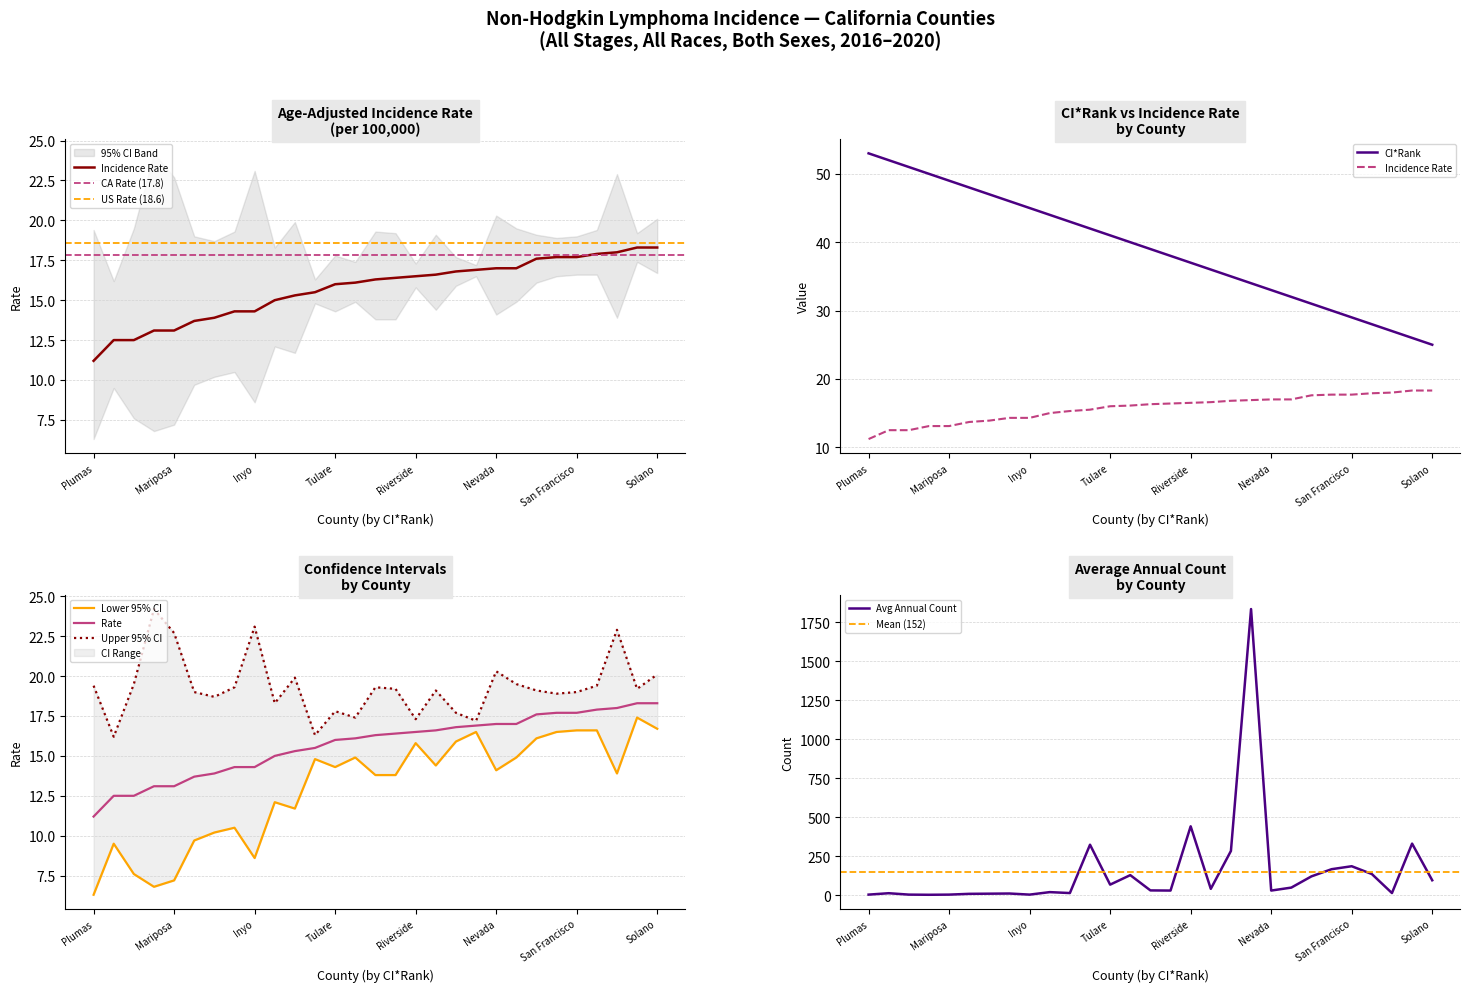

Which label corresponds to the largest value in the chart?

19